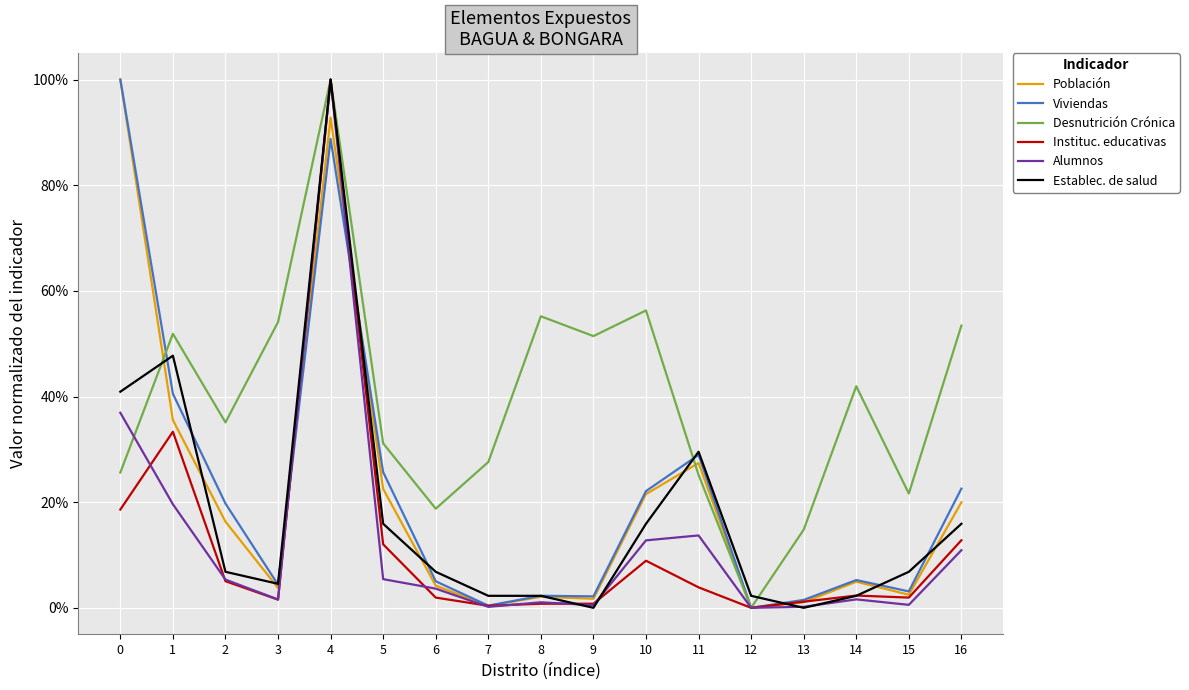

The value of Establec. de salud at 12 is 0.0. True or false?

True